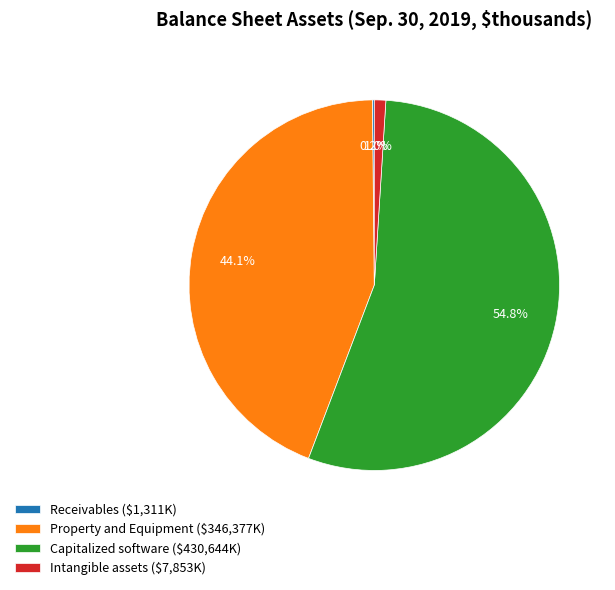

To the nearest percent, what is the difference between the largest and smallest slice percentages?

55%